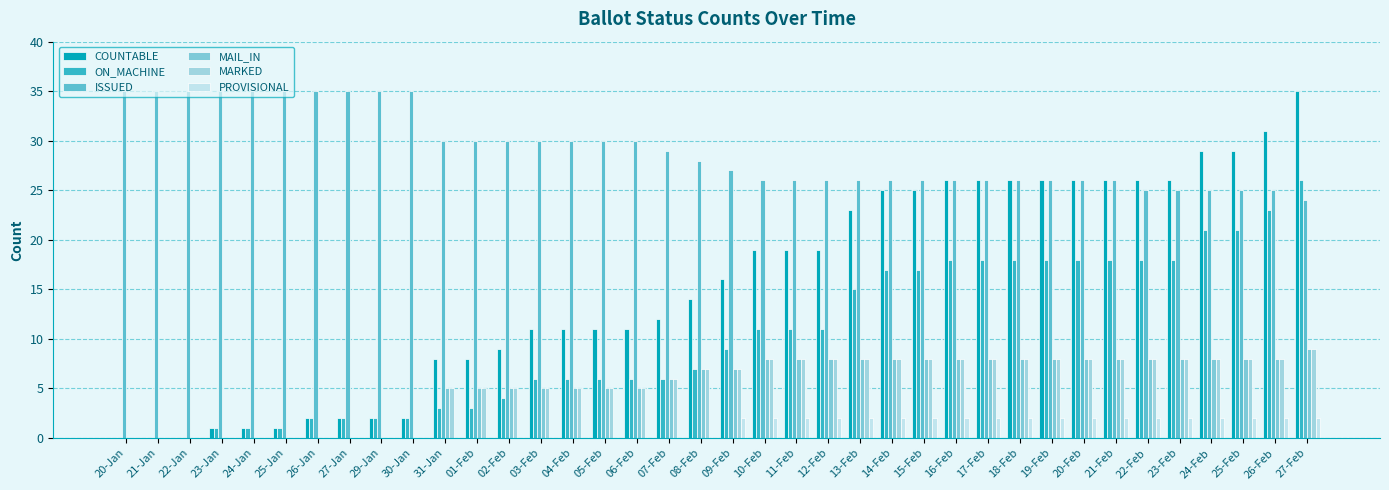

What is the value of the MAIL_IN bar at the 20th from the left?

7